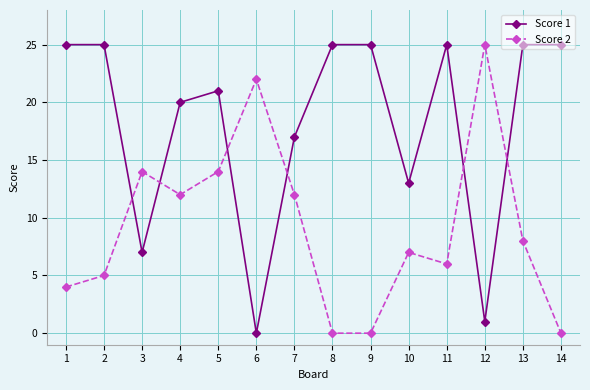

Rank the series by their average value, from lowest to highest.

Score 2, Score 1